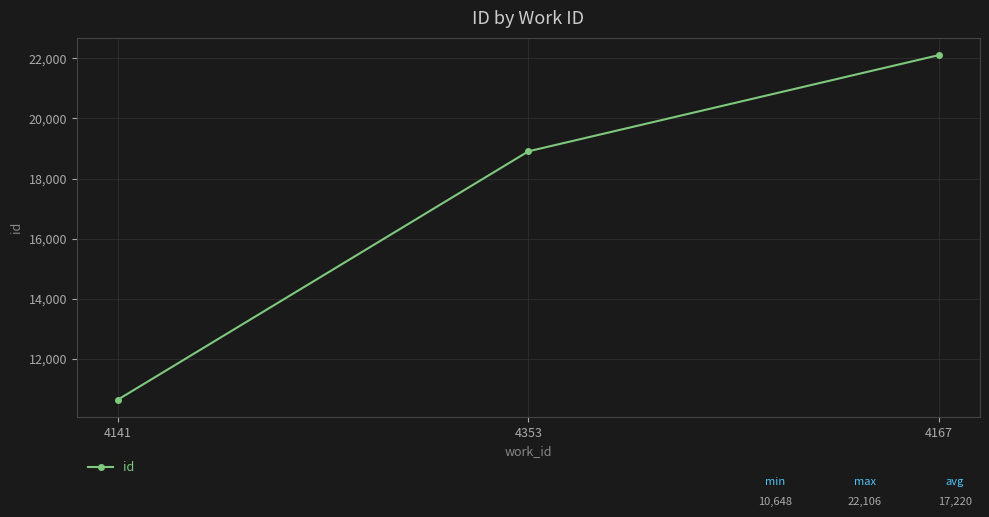

Reading right to left, list all the values displayed in this chart.

4167=22106	4353=18906	4141=10648